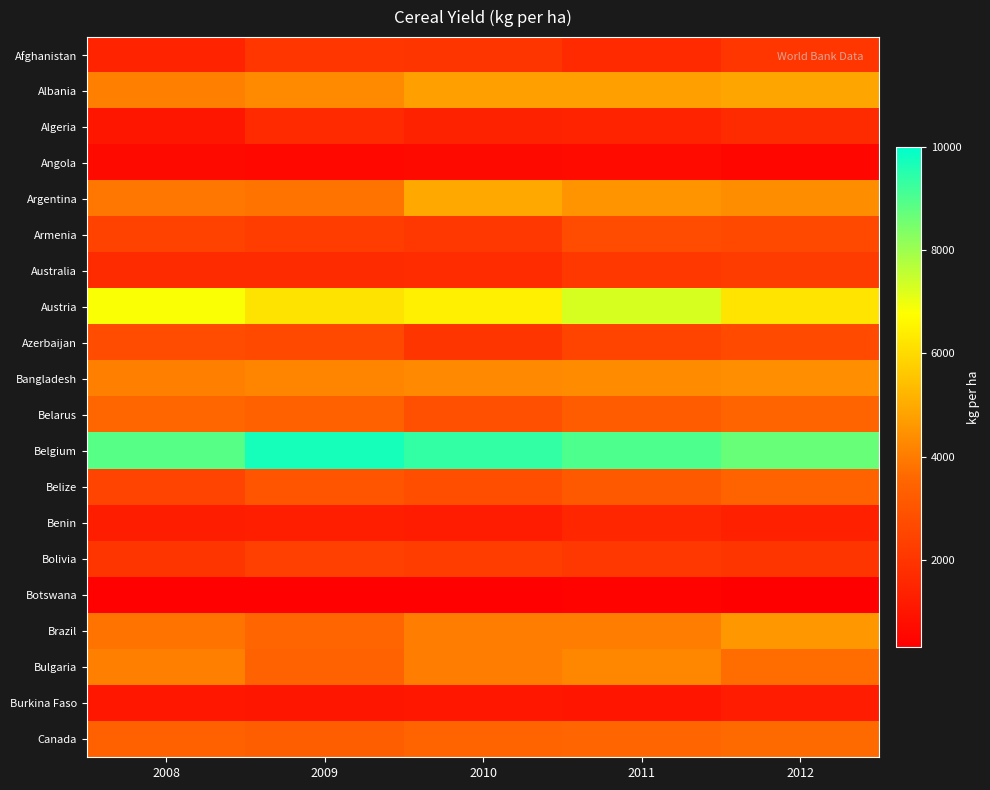

How many categories are shown in the chart?

5